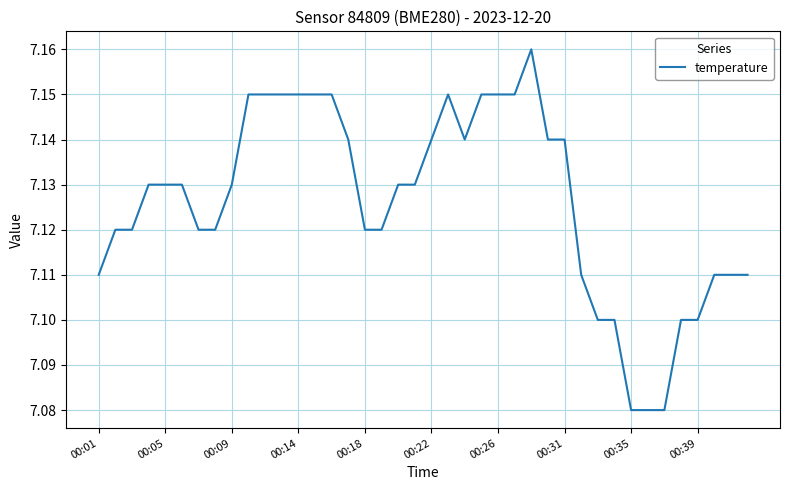

What is the difference between the maximum and second lowest values?

0.1